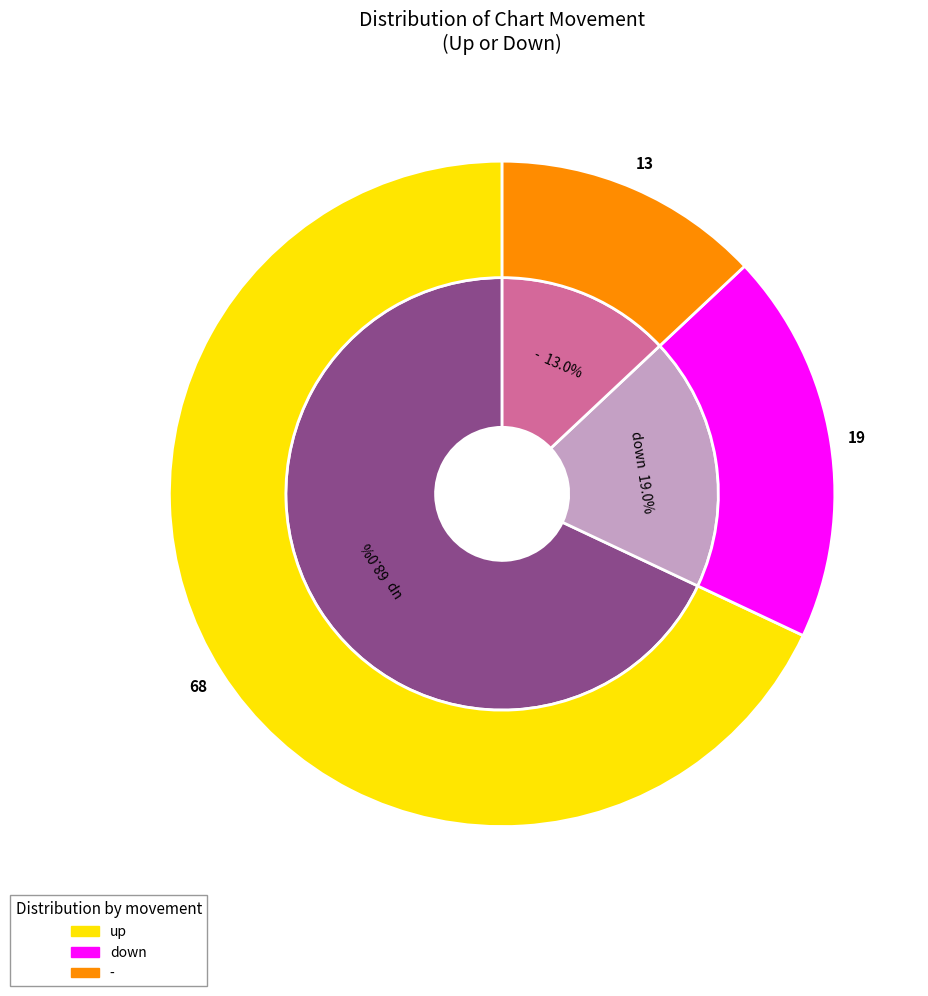

Which category has the biggest portion of the pie?

up